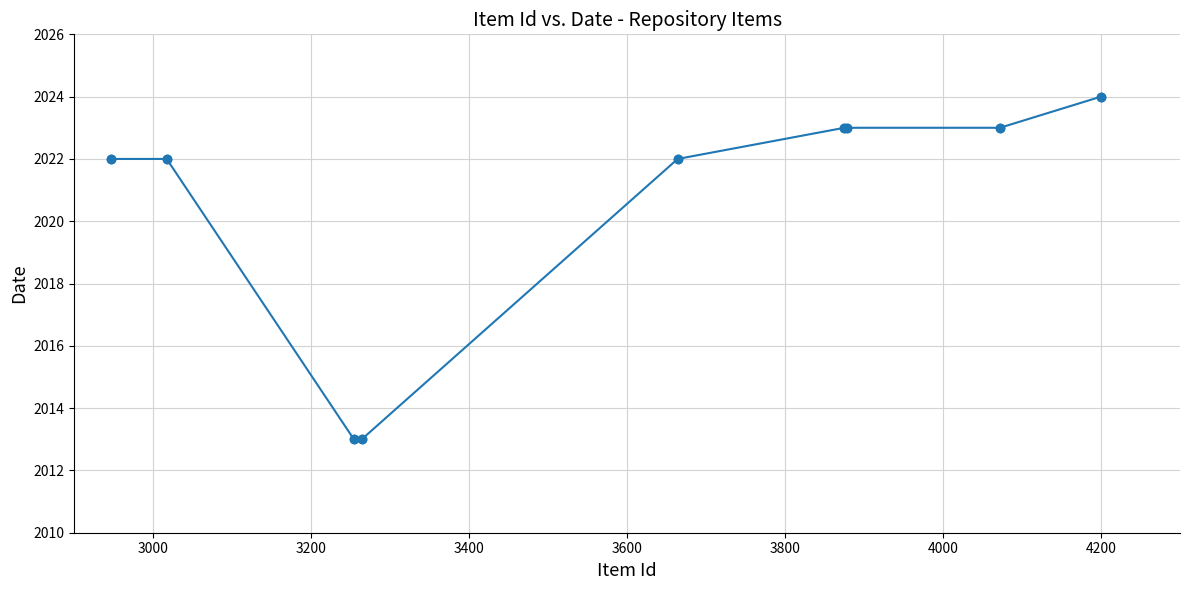

What is the minimum value shown in the chart?

2013